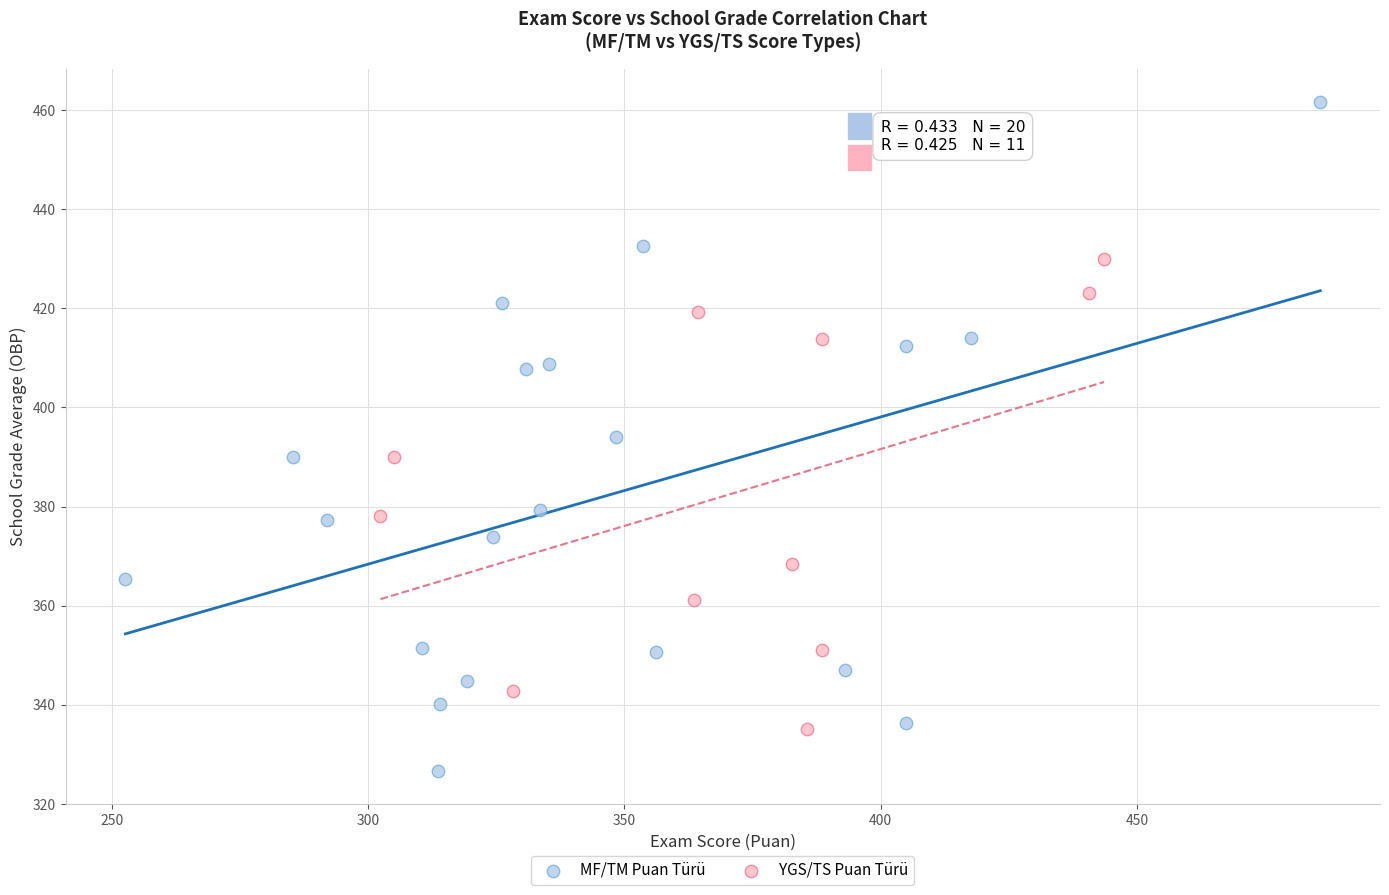

Which series has the largest Y range (max minus min)?

MF/TM Puan Türü